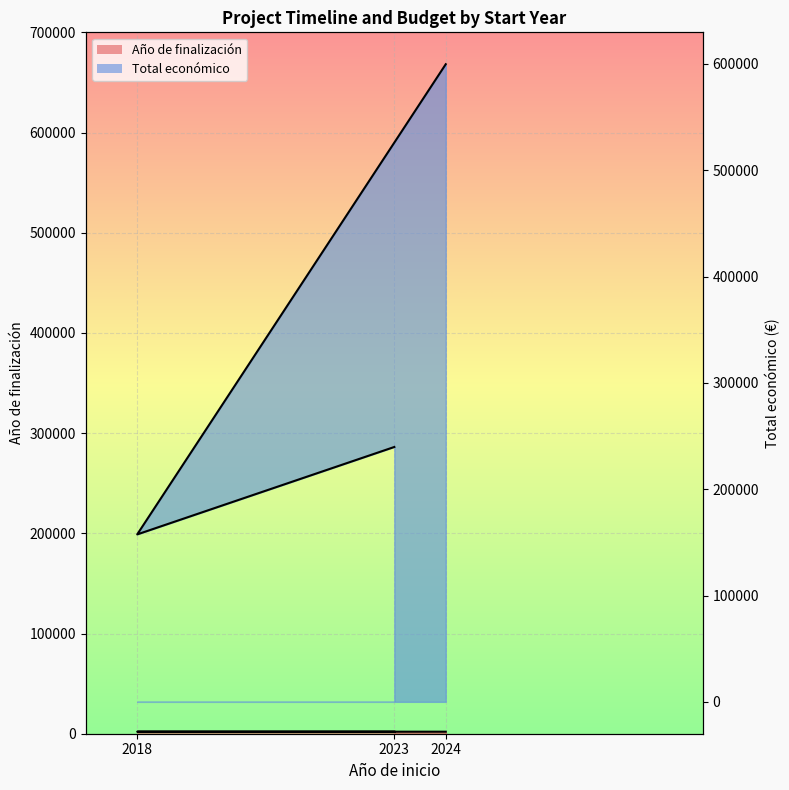

Reading left to right, transcribe all the data shown in this chart.

Año de finalización: 2023=2025	2018=2021	2024=2027
Total económico: 2023=239744	2018=157500	2024=599792